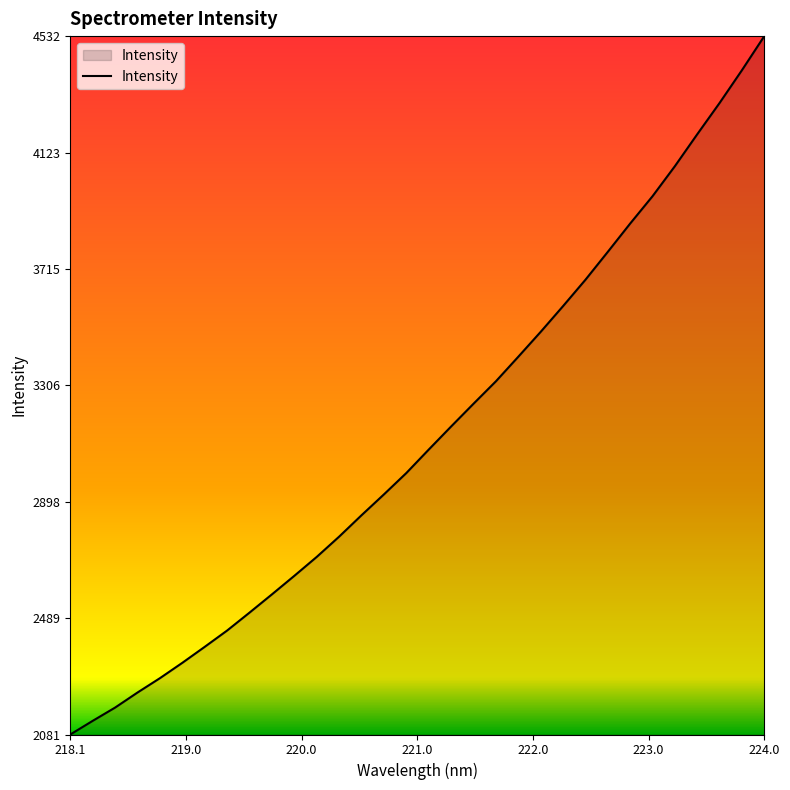

What is the minimum value shown in the chart?

2080.9